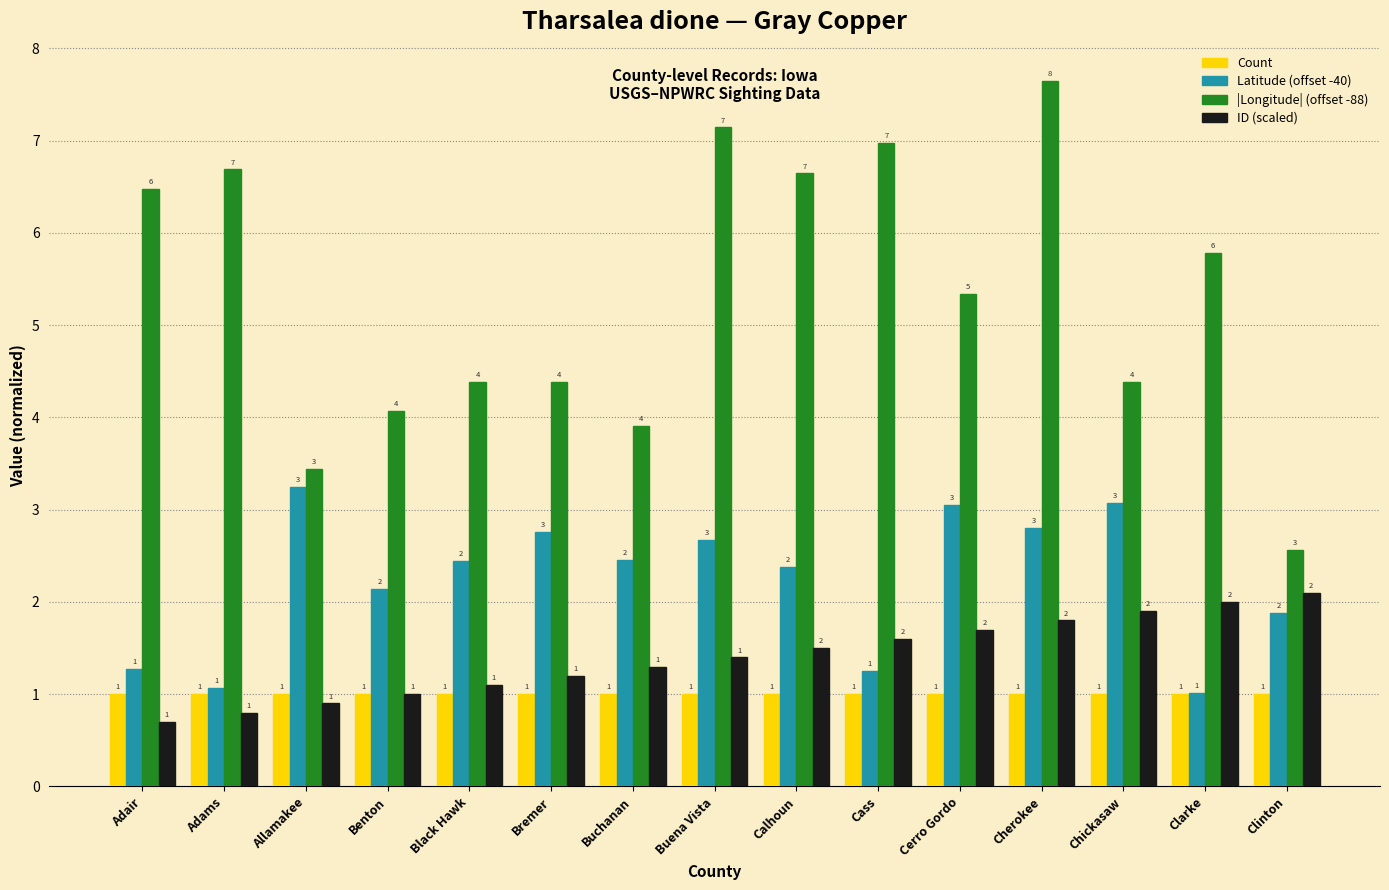

Where is |Longitude| (offset -88) nearest to the value 5?

Cerro Gordo